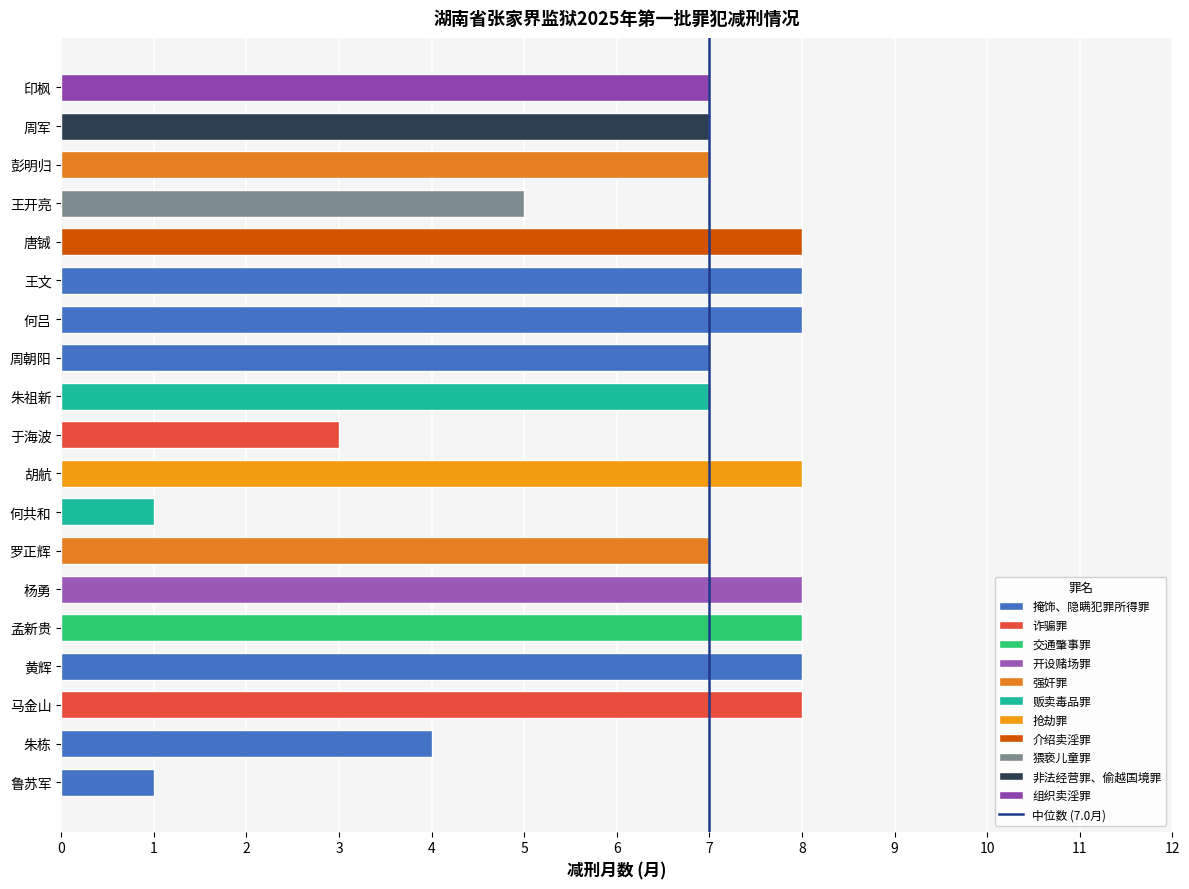

Reading bottom to top, transcribe all the data shown in this chart.

1	4	8	8	8	8	7	1	8	3	7	7	8	8	8	5	7	7	7